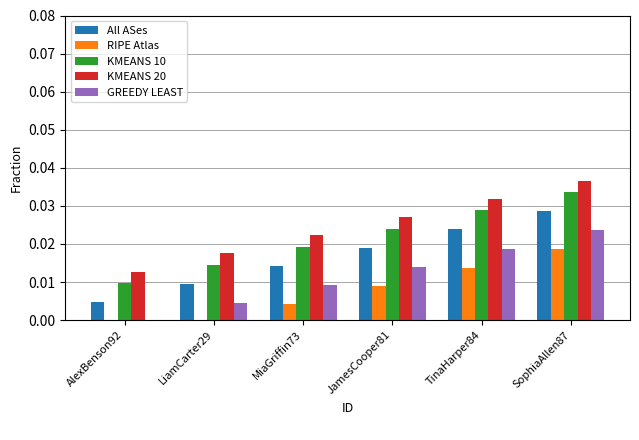

How many distinct data groups are displayed?

5